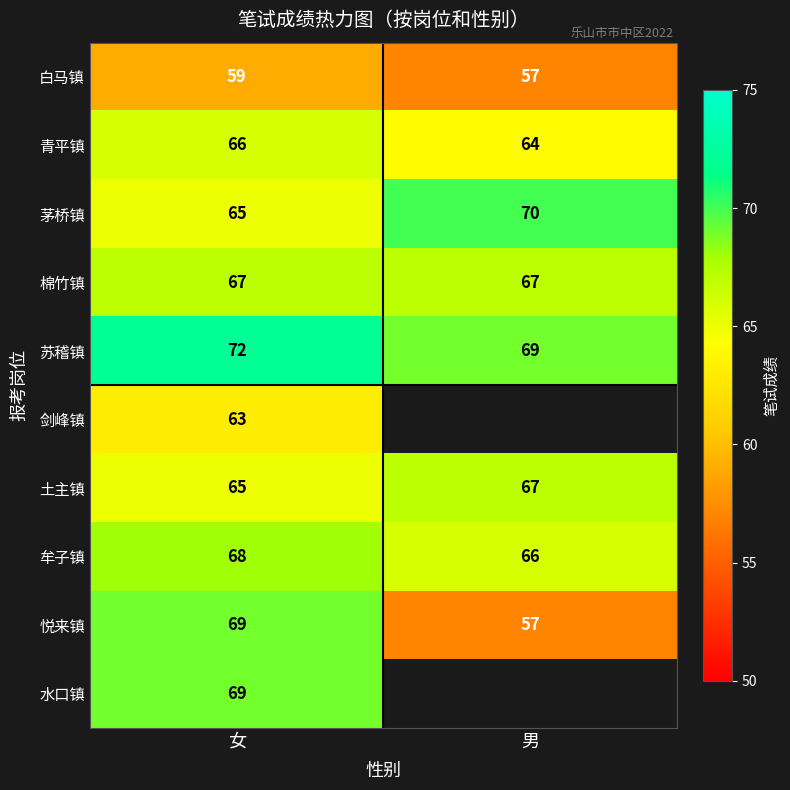

Is the value of 水口镇 at 女 greater than the value of 茅桥镇 at 女?

Yes